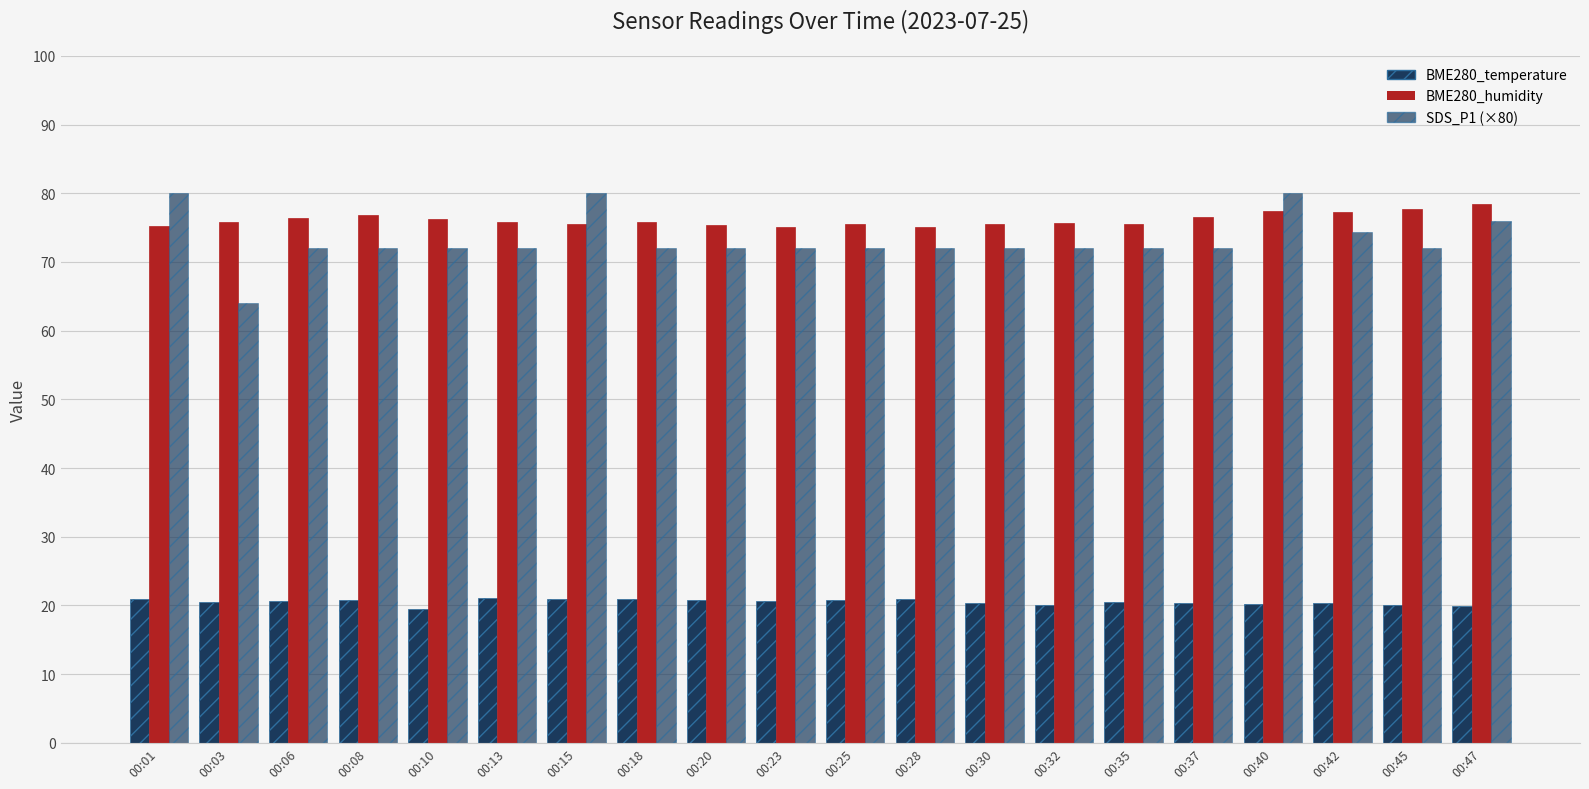

Is it true that SDS_P1 (×80) equals 131.2 at 00:15?

False